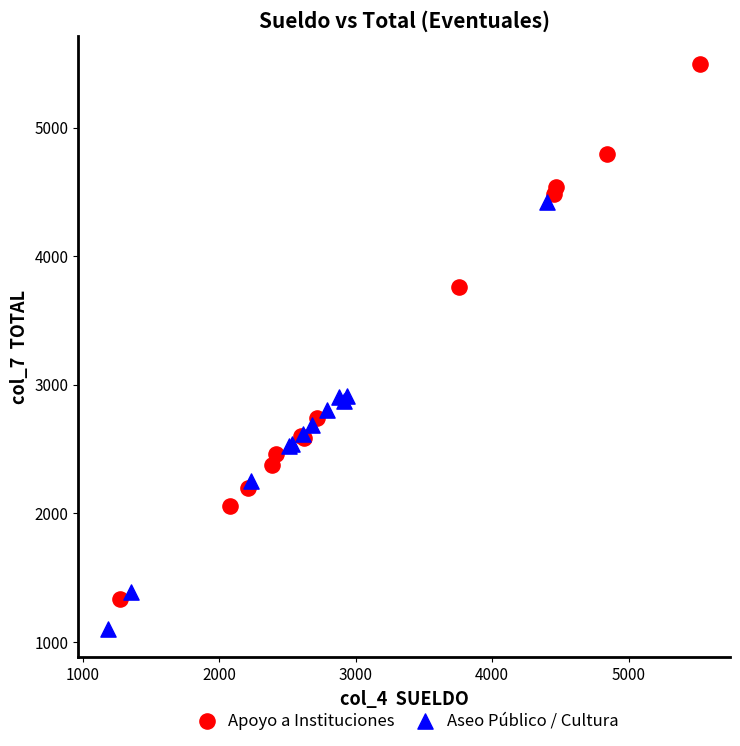

Which series reaches the maximum Y coordinate?

Apoyo a Instituciones